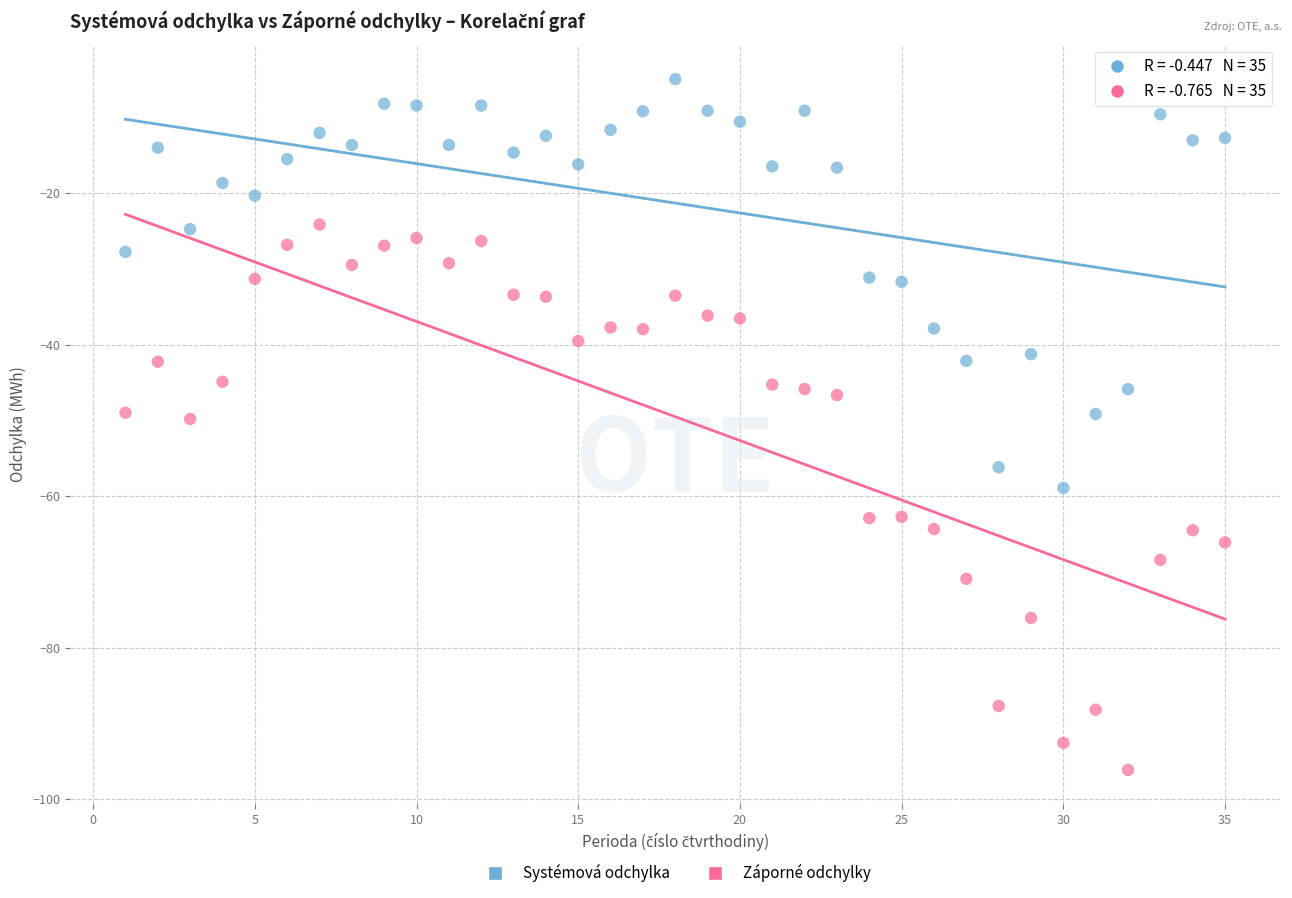

Which series has the widest spread of Y values?

Záporné odchylky